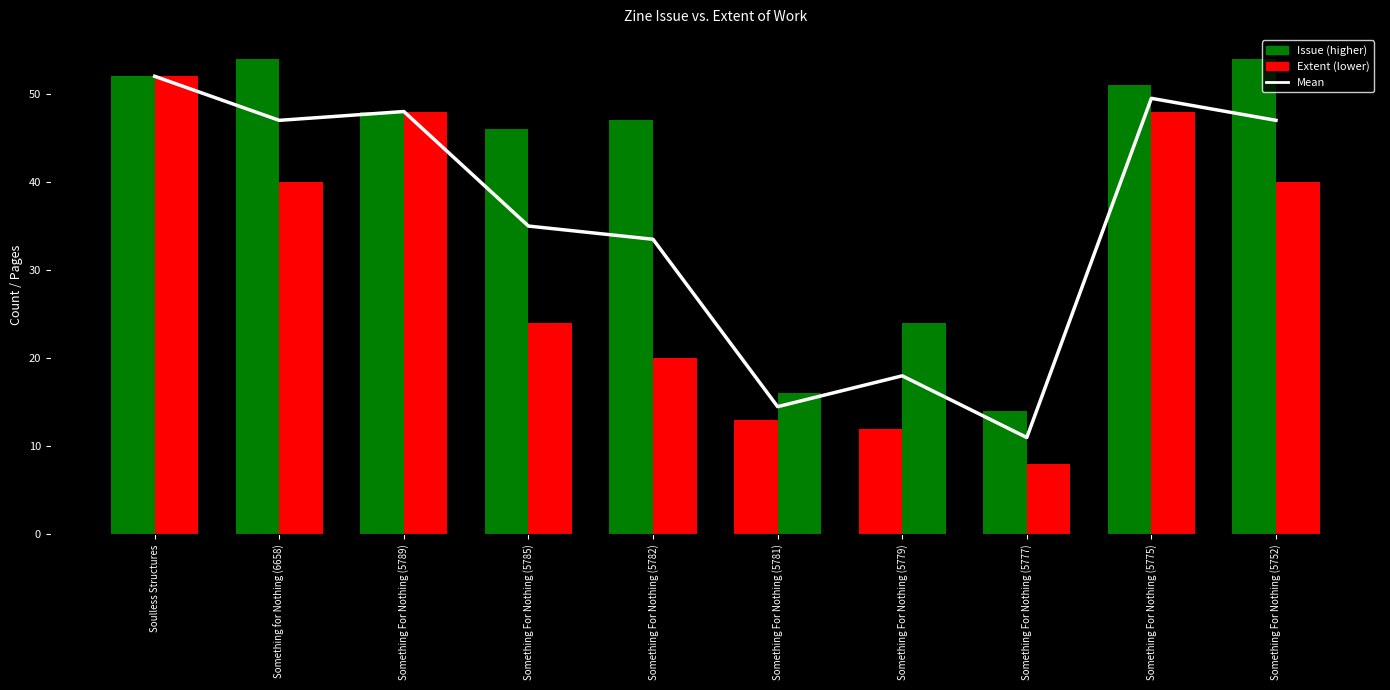

At how many categories does at least one series exceed 47?

5